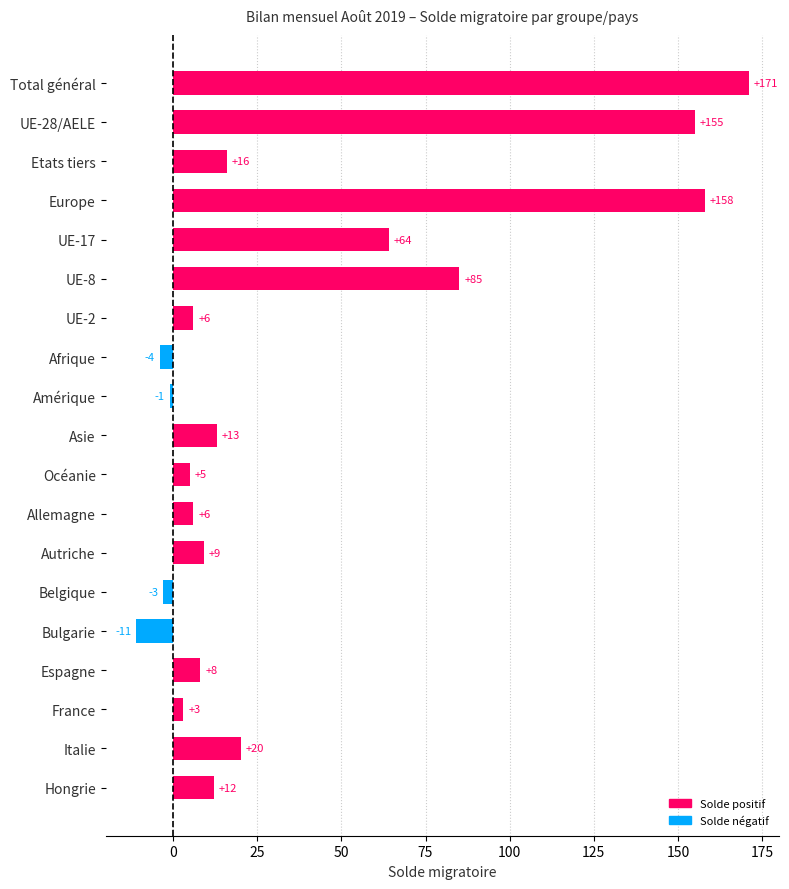

At which label is the value closest to 80?

UE-8